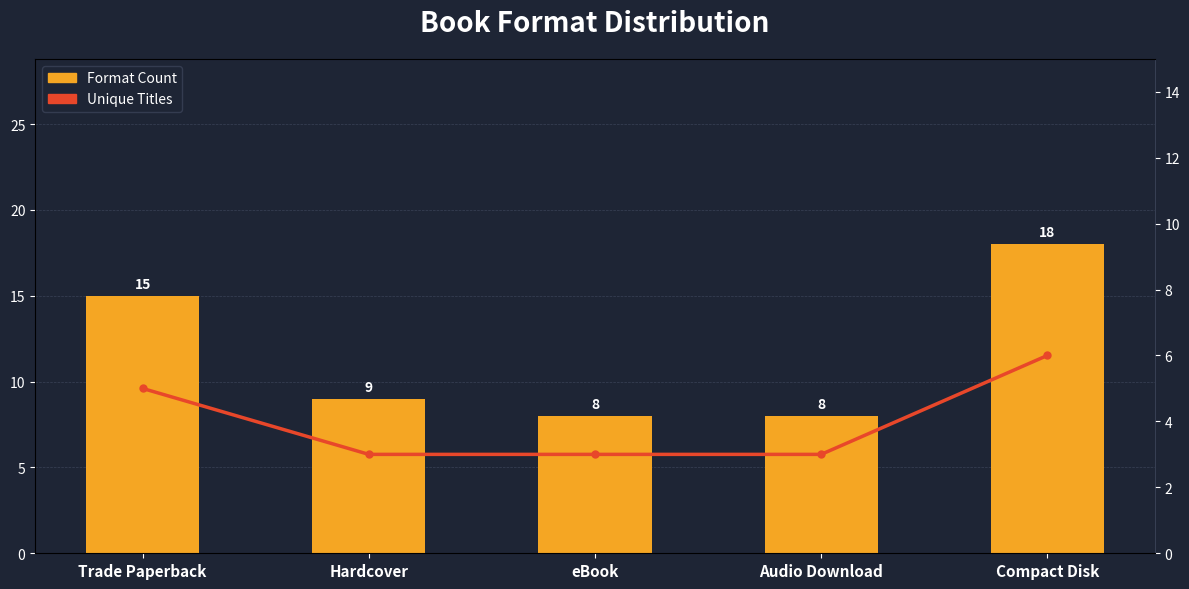

Which category has the highest value in the Unique Titles series?

Compact Disk